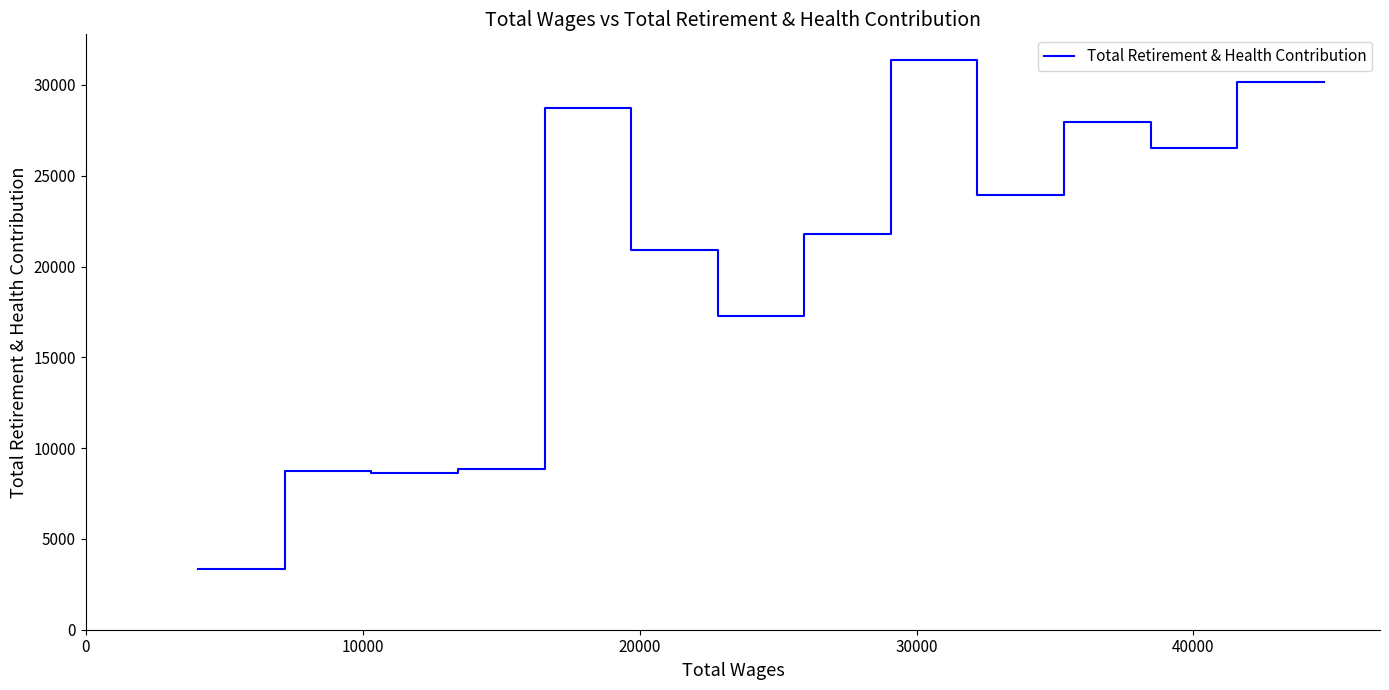

At which category does the data reach its first local peak?

10000